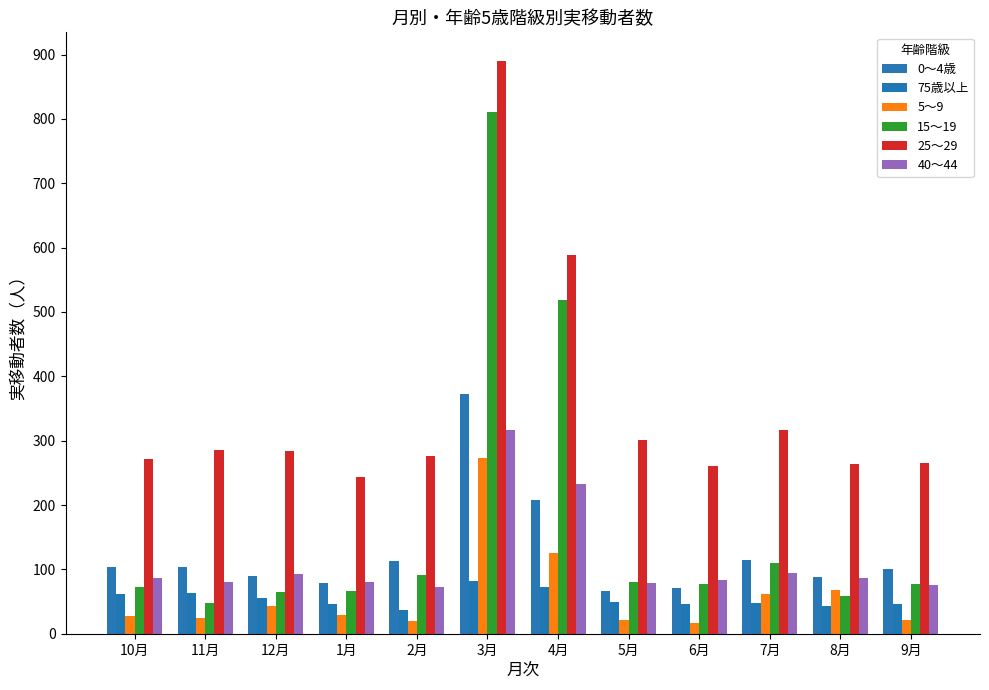

At which label does 40～44 reach its peak?

3月